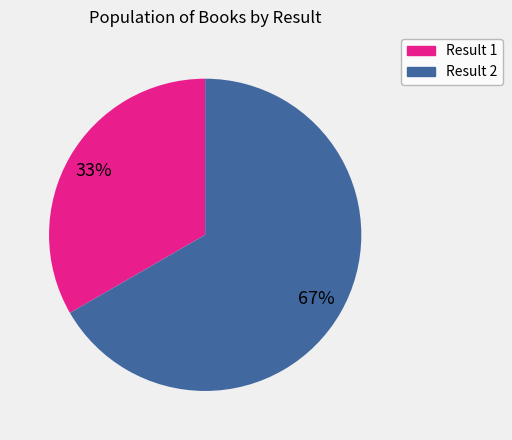

Is there any slice that represents more than half of the pie?

Yes